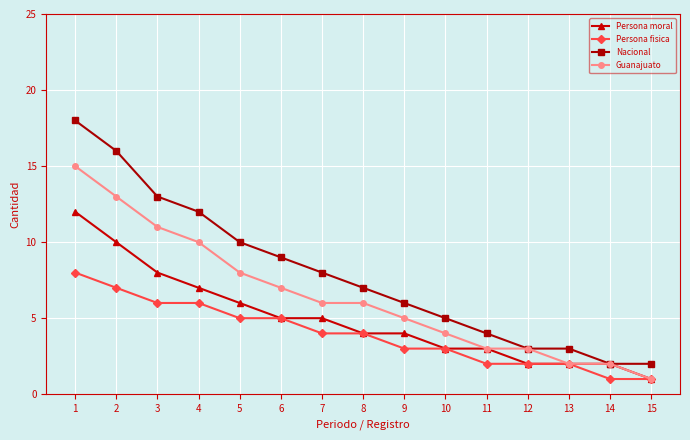

Is the value of Guanajuato at 1 greater than the value of Persona fisica at 9?

Yes